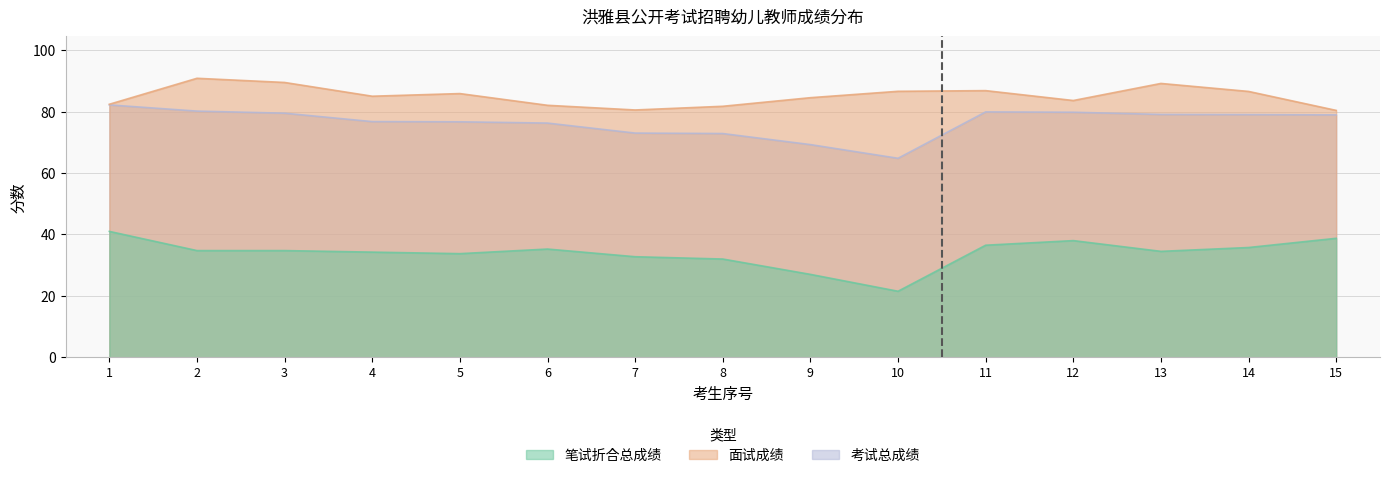

What is the sum of all 笔试折合总成绩 values?

510.5